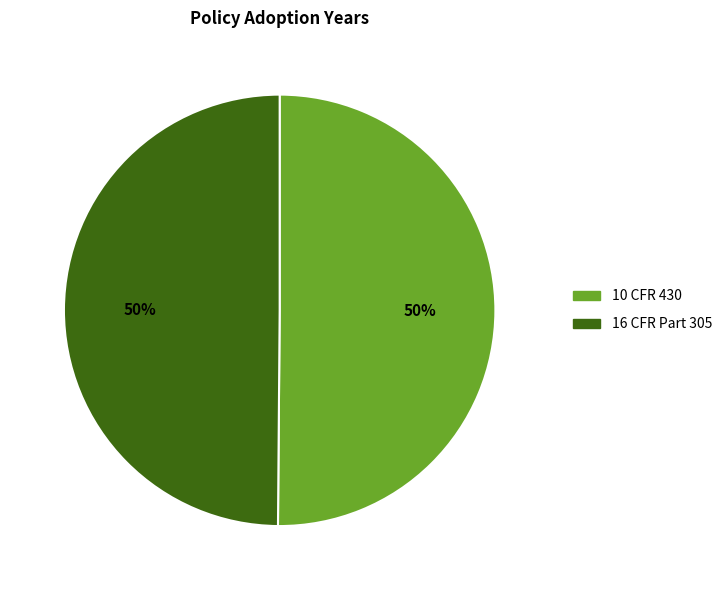

What is the ratio of the value at 10 CFR 430 to the value at 16 CFR Part 305?

1.0